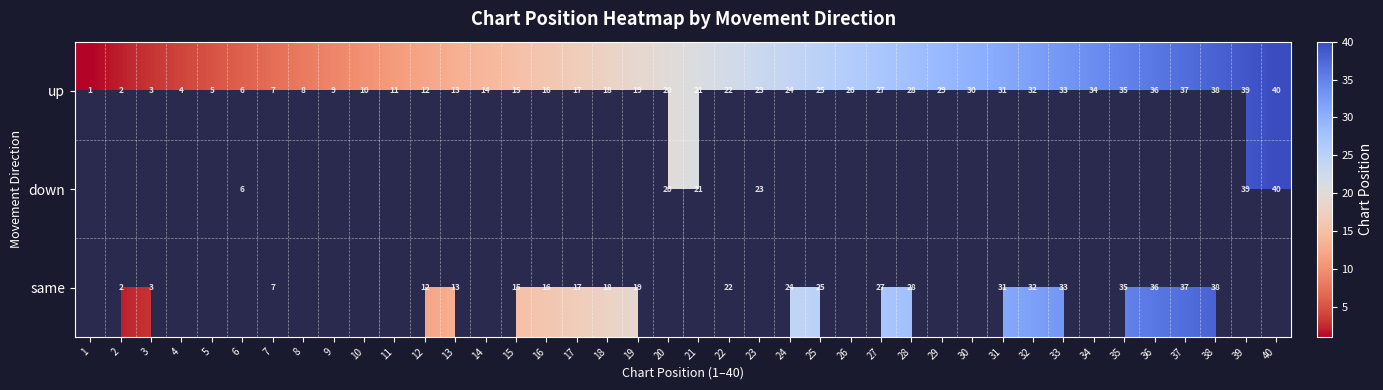

What is the sum of the up values at 13 and 20?

33